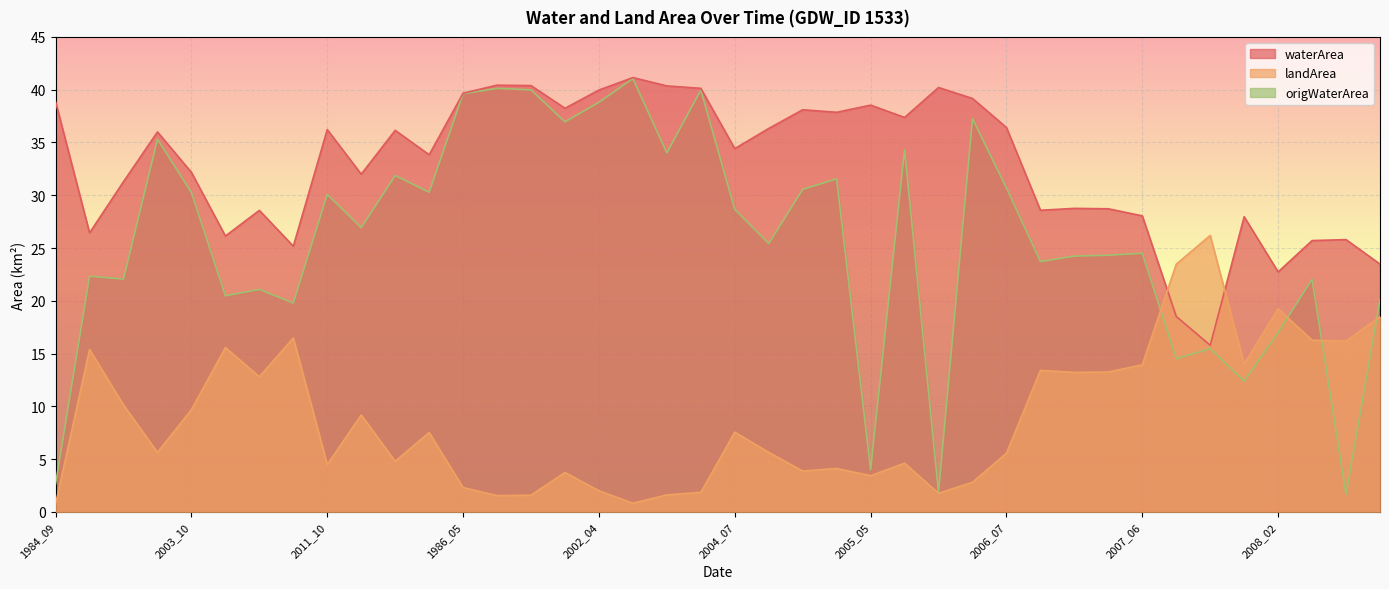

What is the value of the waterArea point at the 10th from the left?

32.0